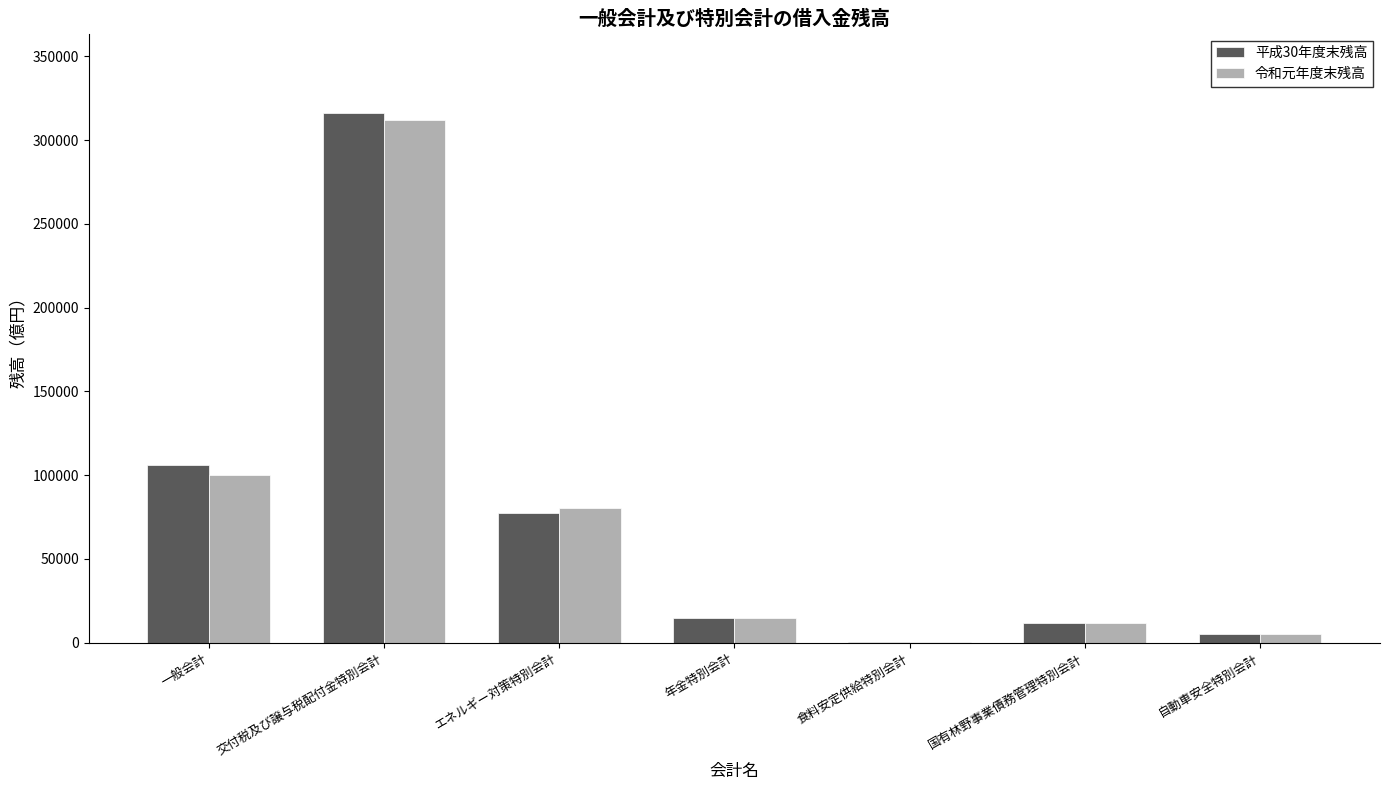

At which label does 平成30年度末残高 reach its peak?

交付税及び譲与税配付金特別会計